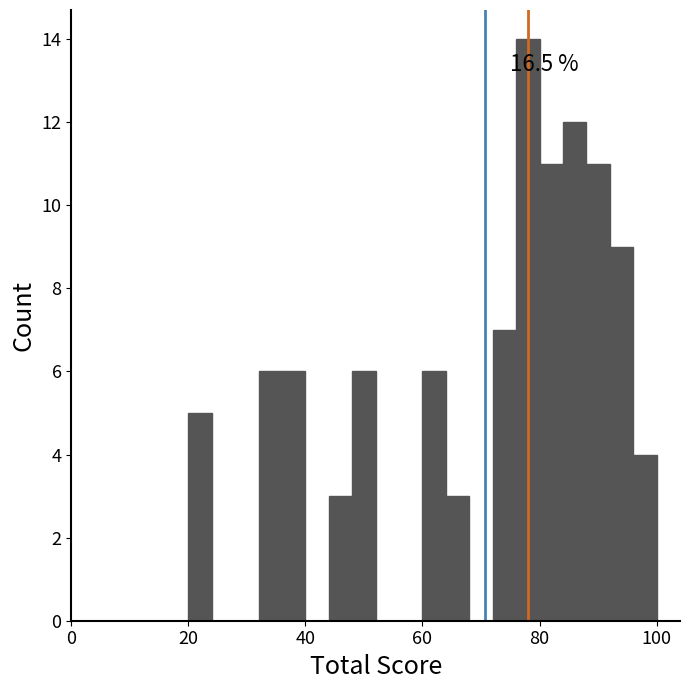

Read against the x-axis, roughly where is the centre of the tallest bar?

78